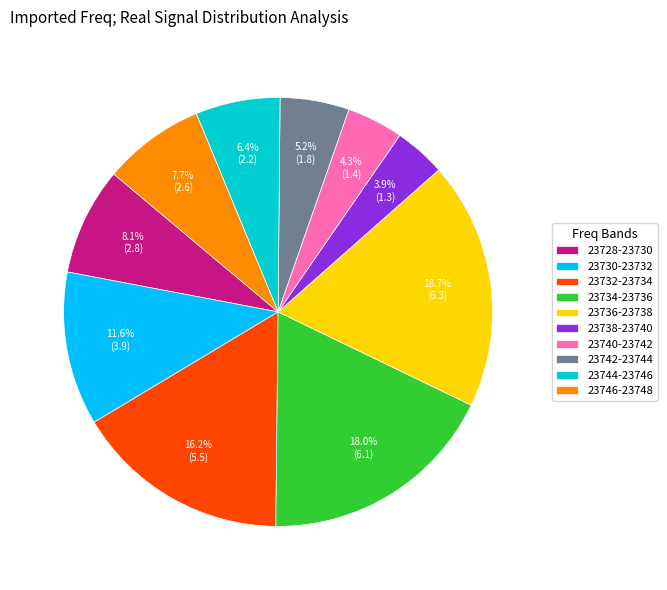

Which has a higher value, 23734-23736 or 23730-23732?

23734-23736